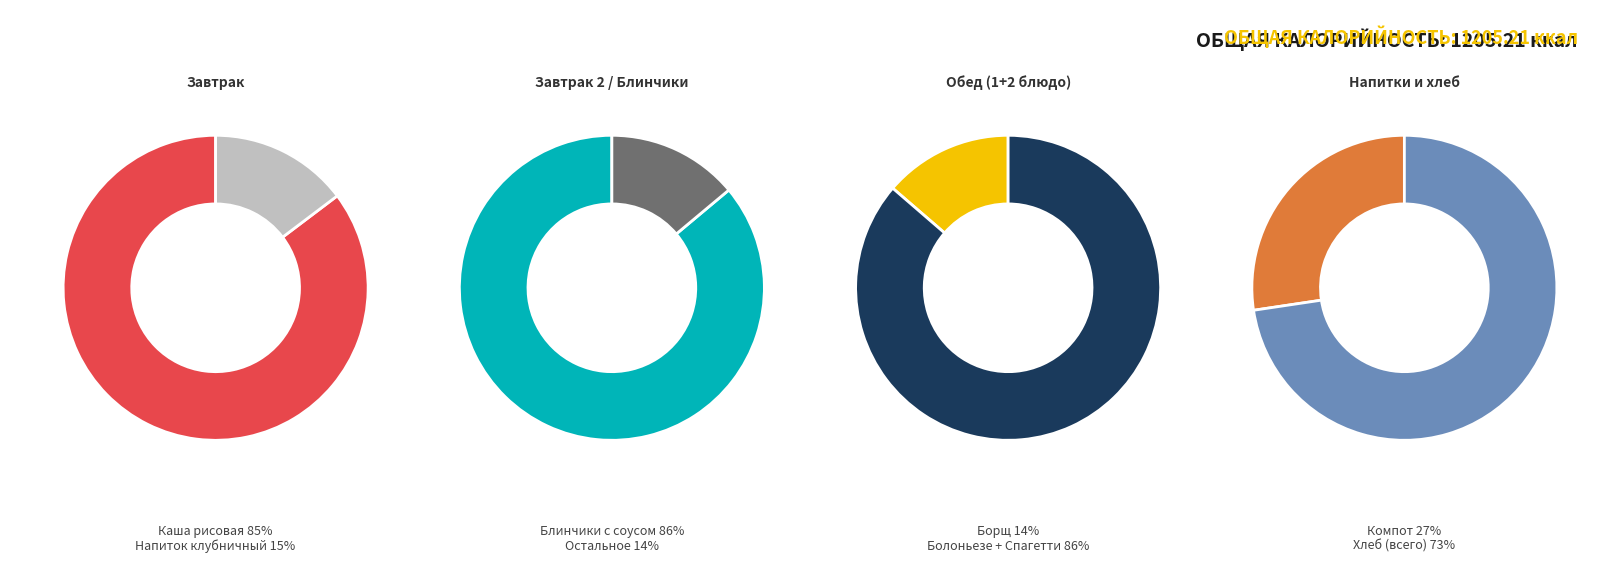

Does Компот из замороженной ягоды represent more than half of the total?

No